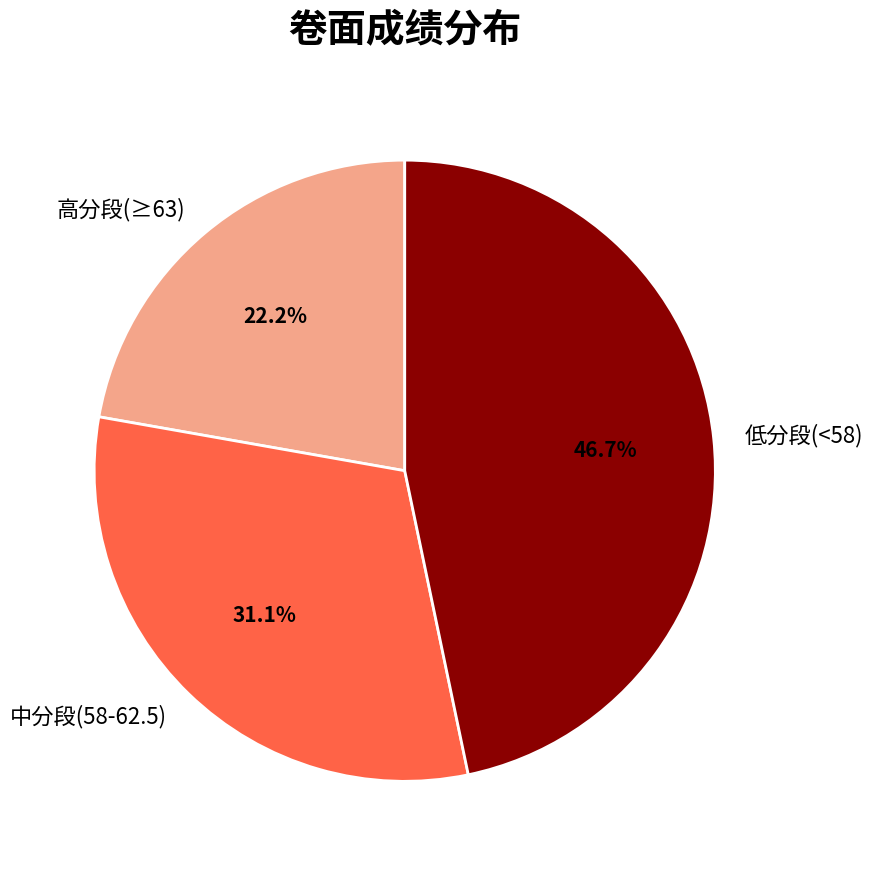

Is 低分段(<58) the majority of the pie?

No